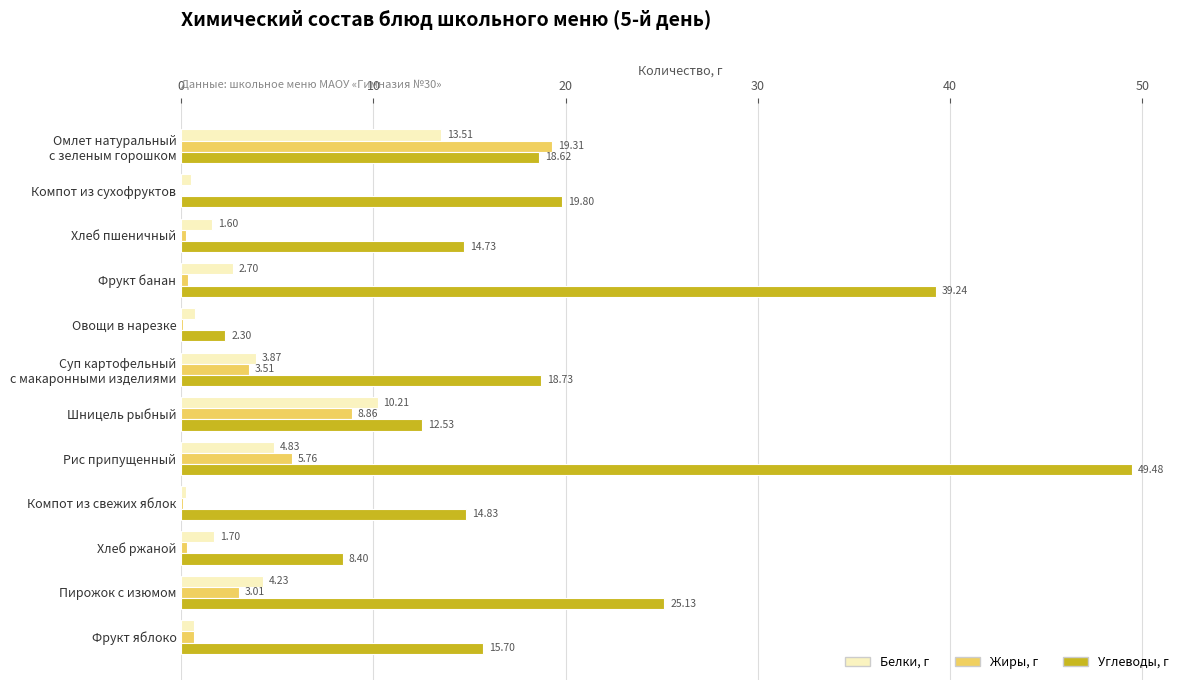

What is the sum of all Жиры, г values?

42.2